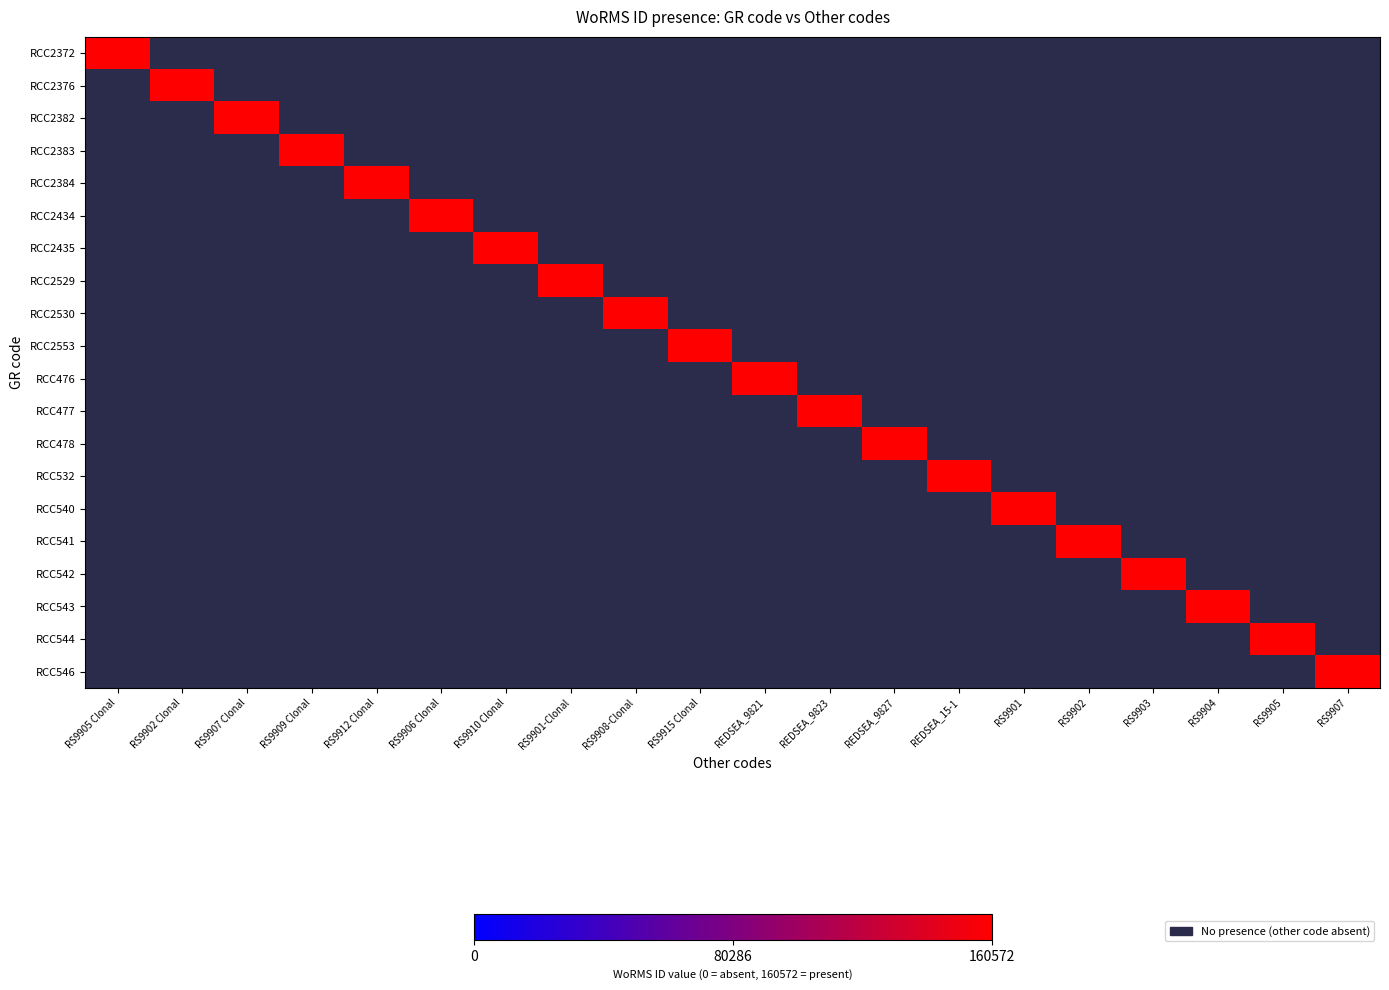

Which has a higher value, RS9901-Clonal or RS9909 Clonal?

RS9901-Clonal